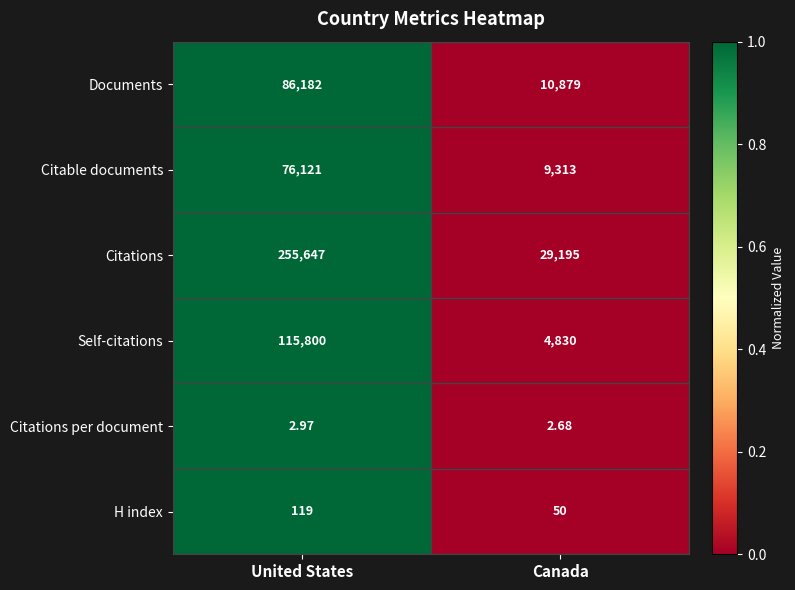

At which category is the sum across all series the highest?

United States